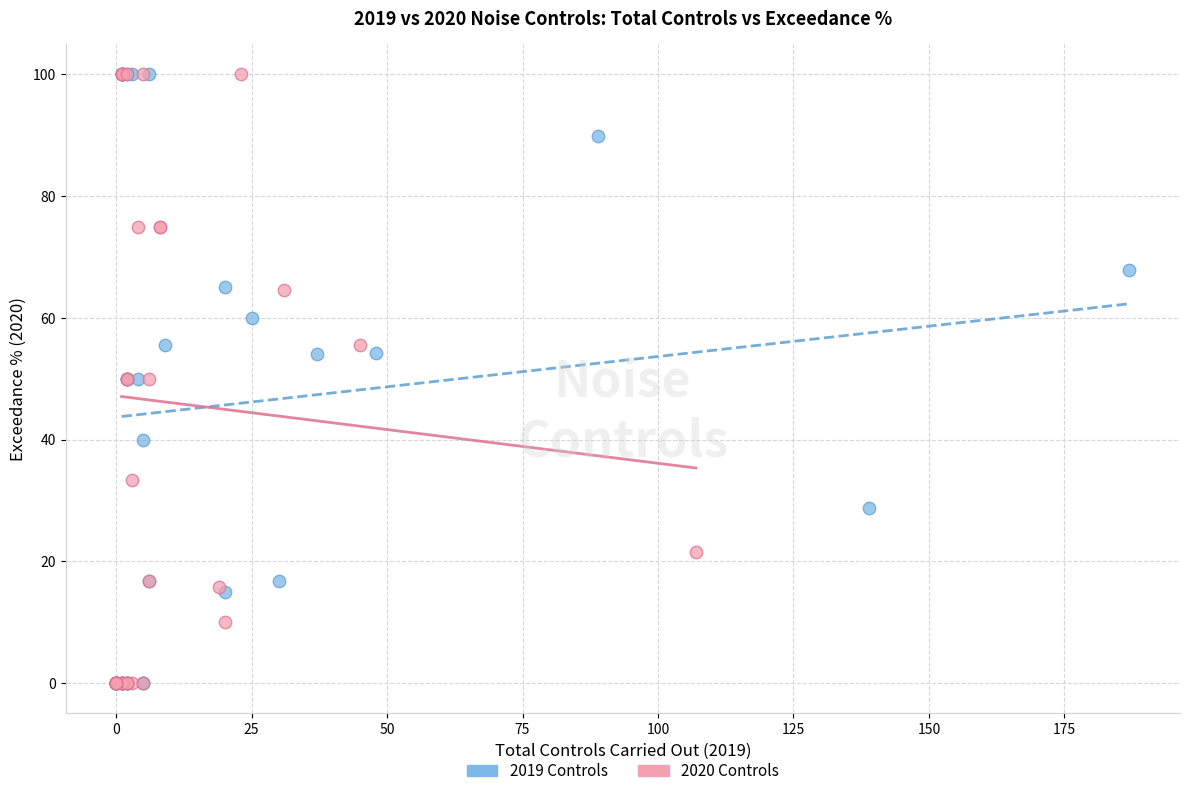

What are all the series names shown in the legend?

2019 Controls, 2020 Controls